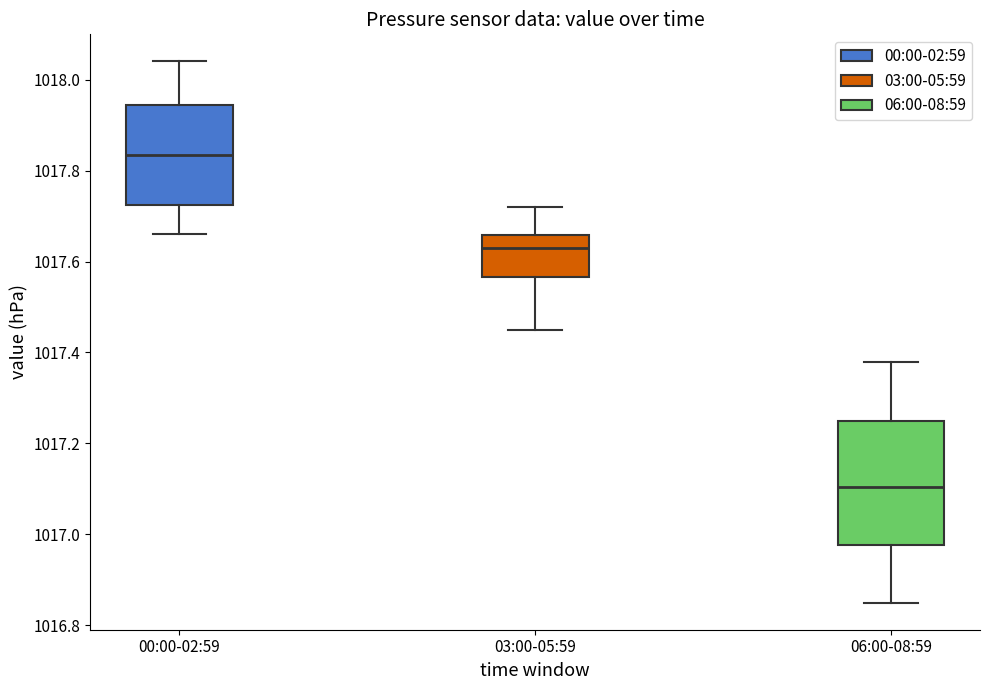

Which box has the lowest median line?

06:00-08:59